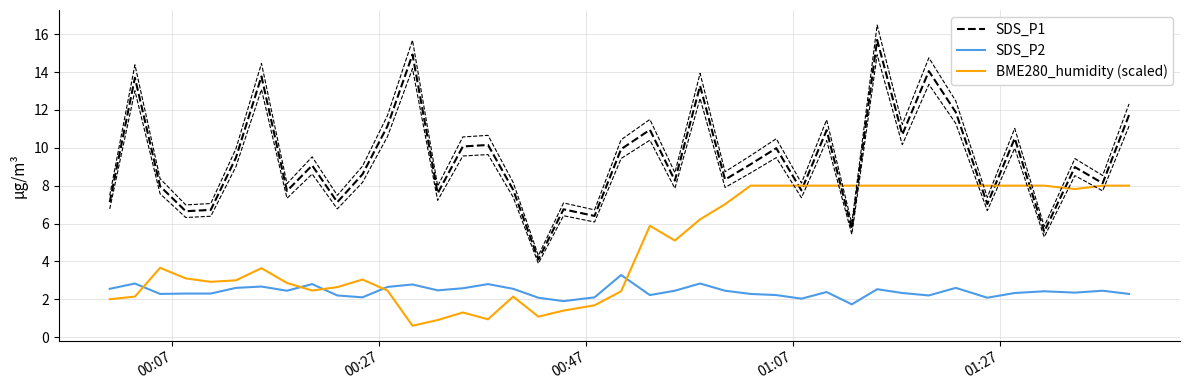

The SDS_P2 series shows 0.9 at 22. True or false?

False